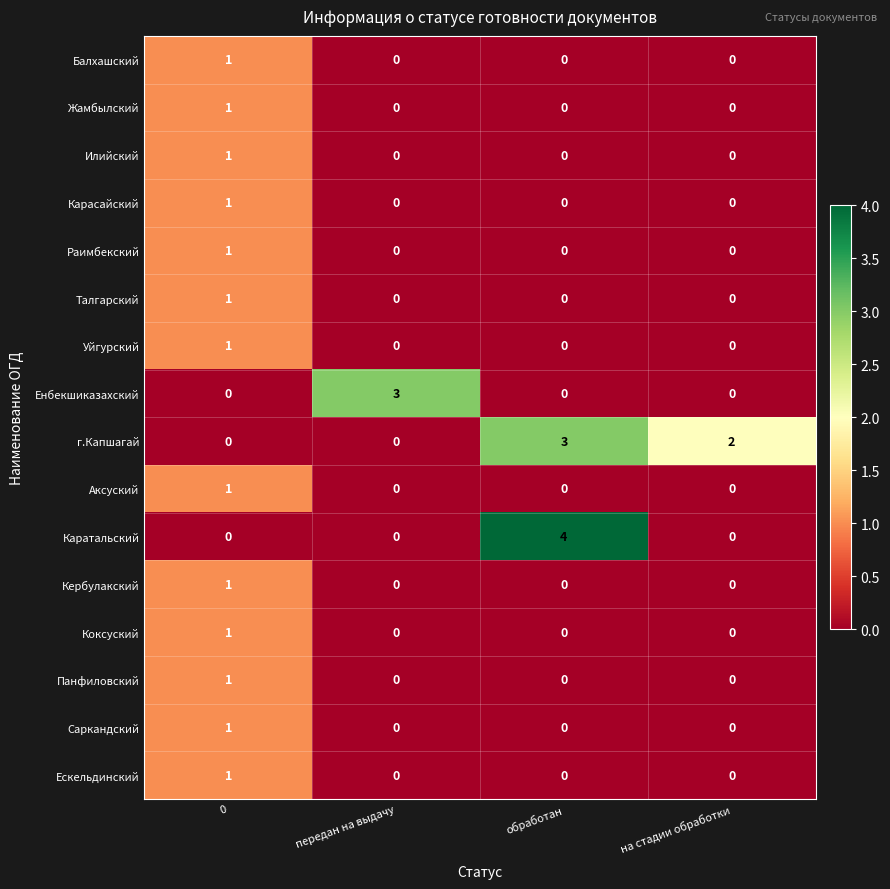

Which series has the largest total across all categories?

г.Капшагай